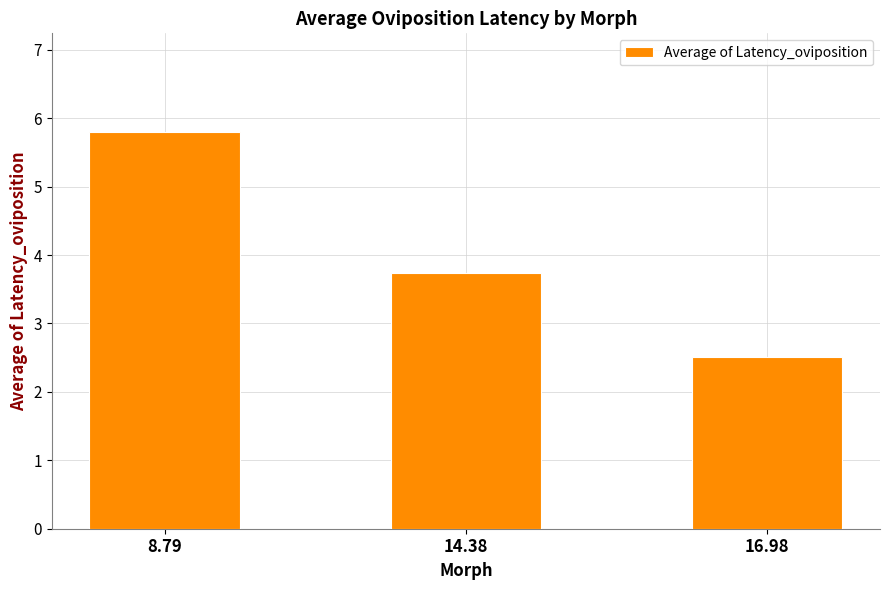

What is the label of the 2nd bar from the left?

14.38